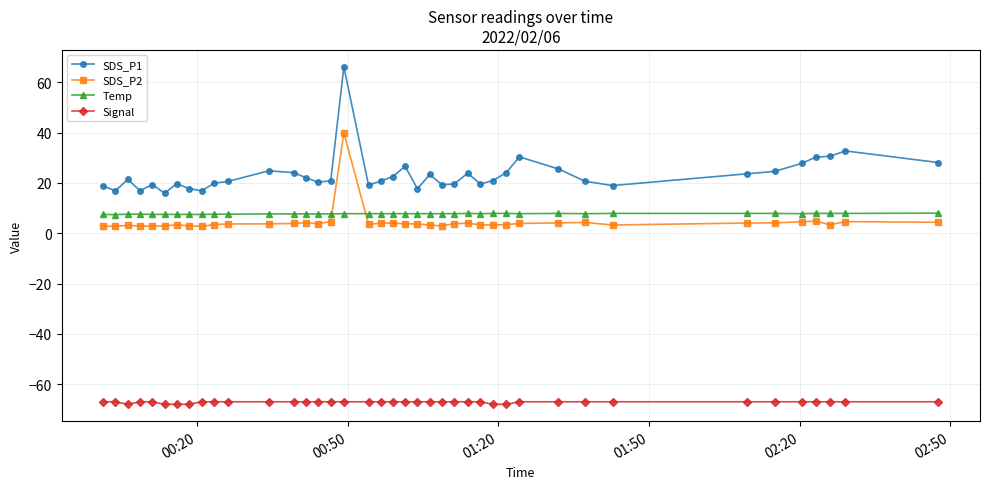

What is the average value of the SDS_P1 series?

23.3